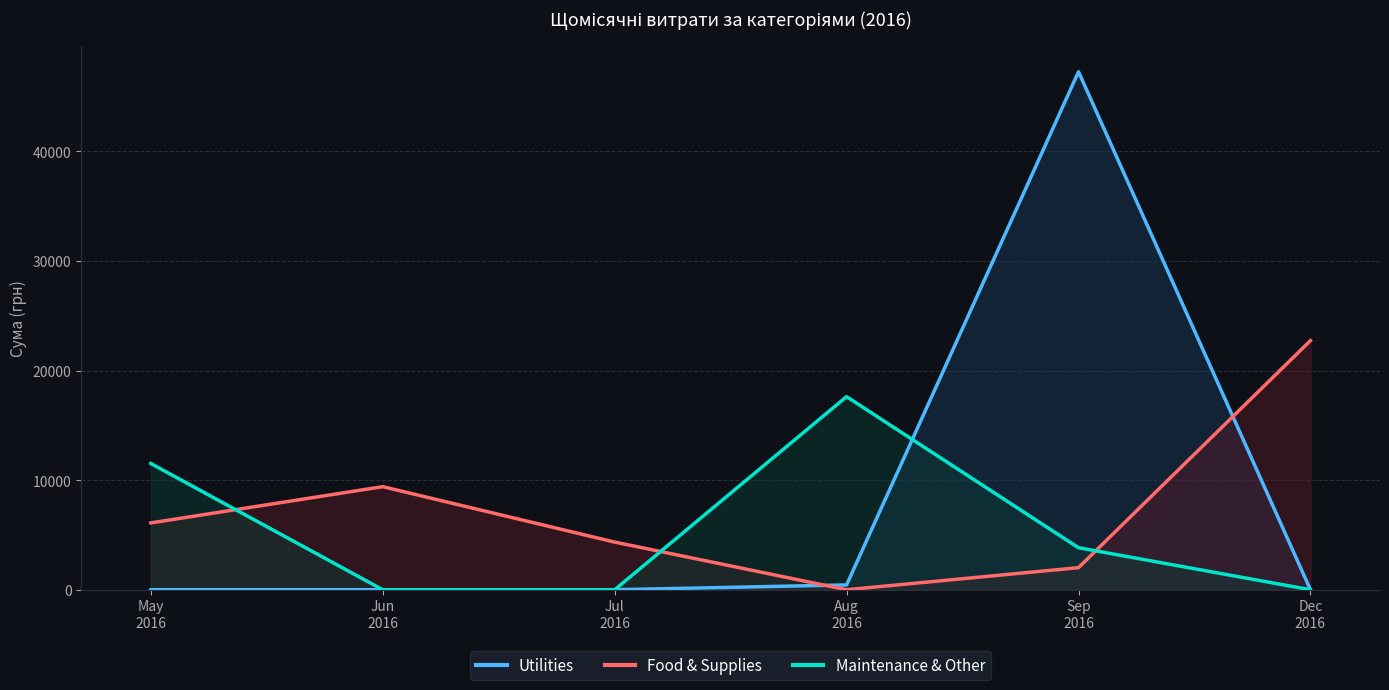

Which series has the widest spread of values?

Utilities